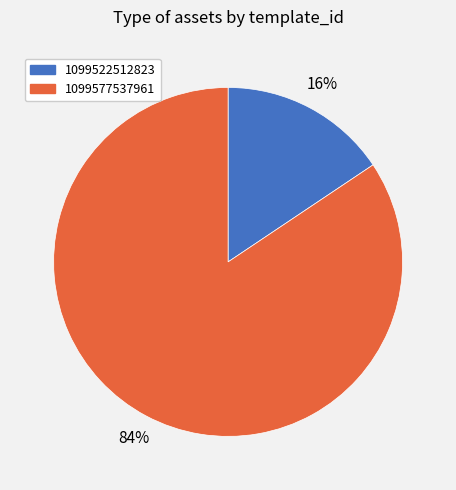

How many segments does this pie chart have?

2